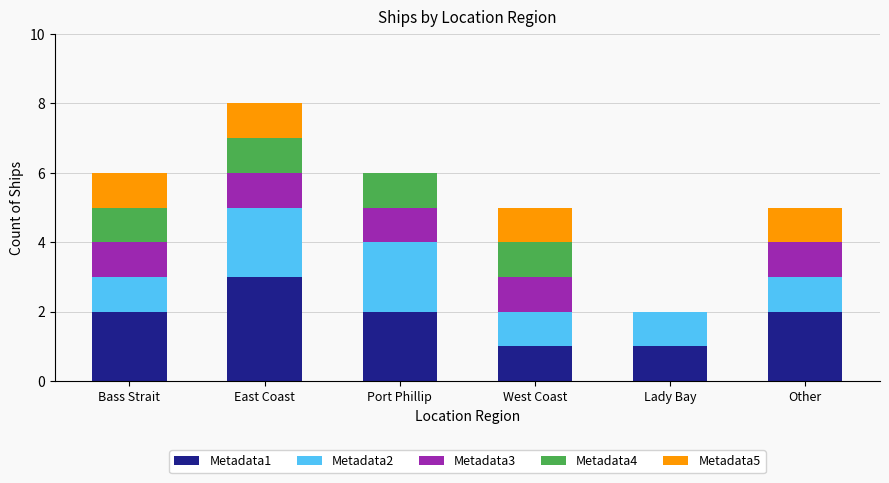

At which category is the sum across all series the highest?

East Coast